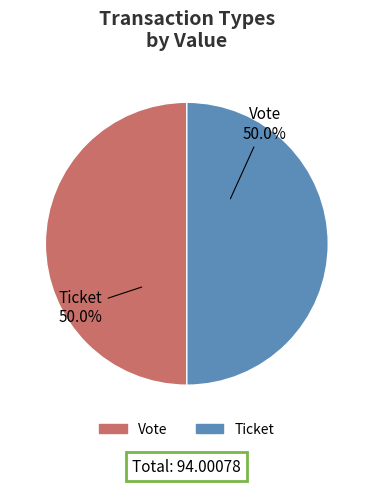

How many slices are in this pie chart?

2